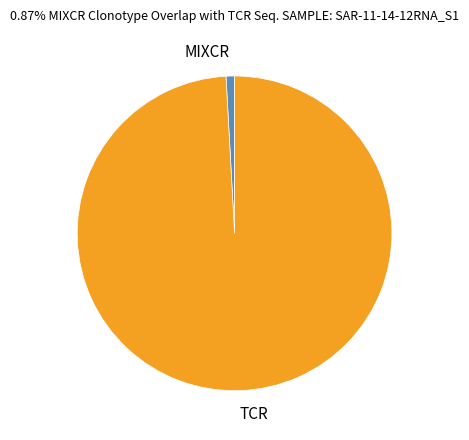

How many slices are in this pie chart?

2